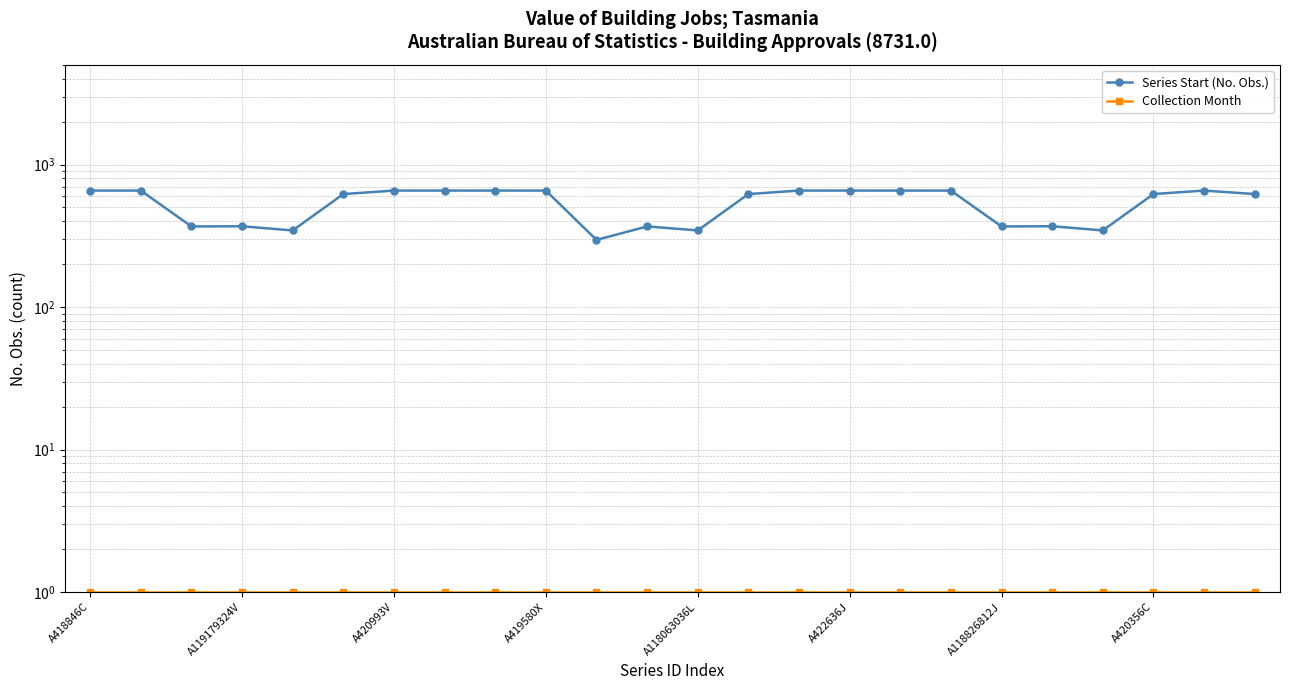

At which label does Series Start (No. Obs.) reach its minimum?

10